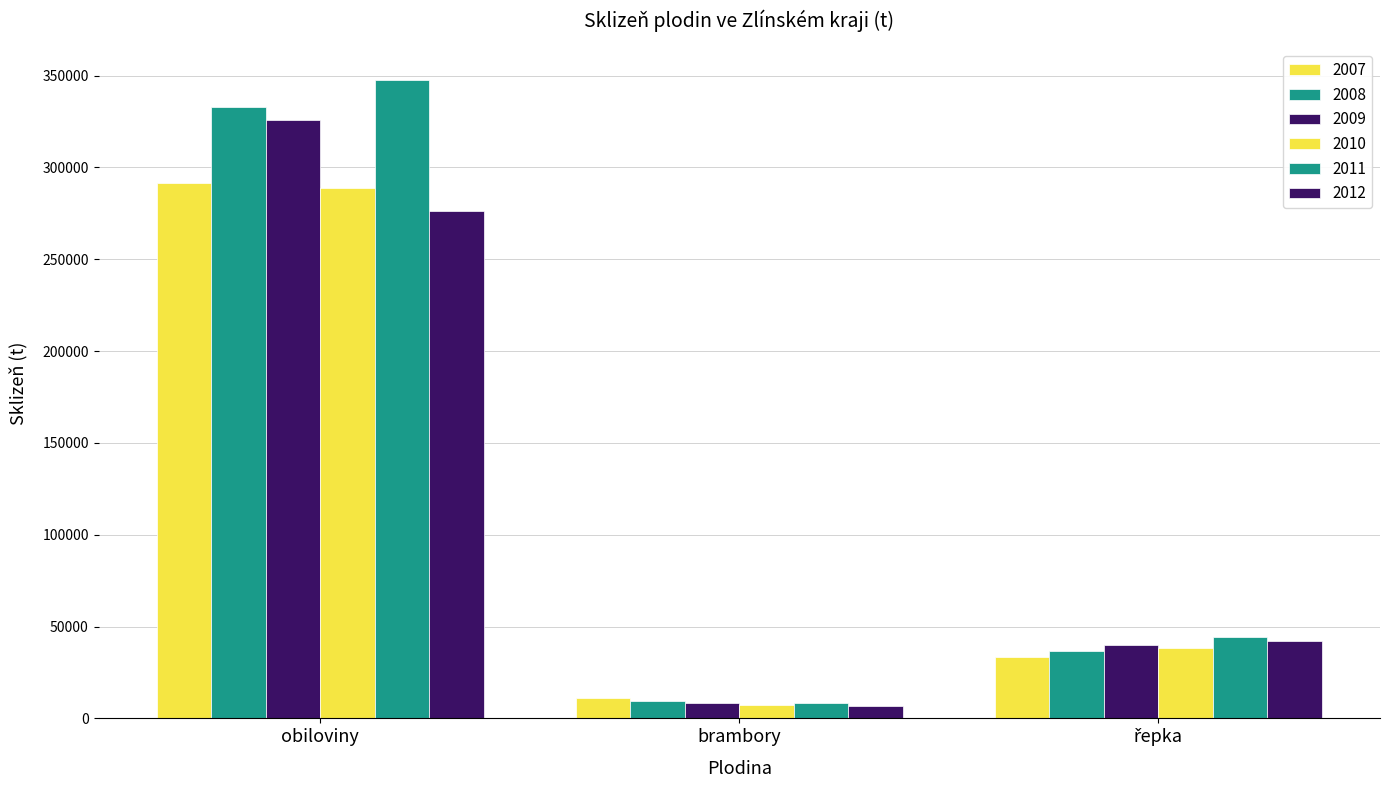

Is it true that 2012 equals 106562 at obiloviny?

False